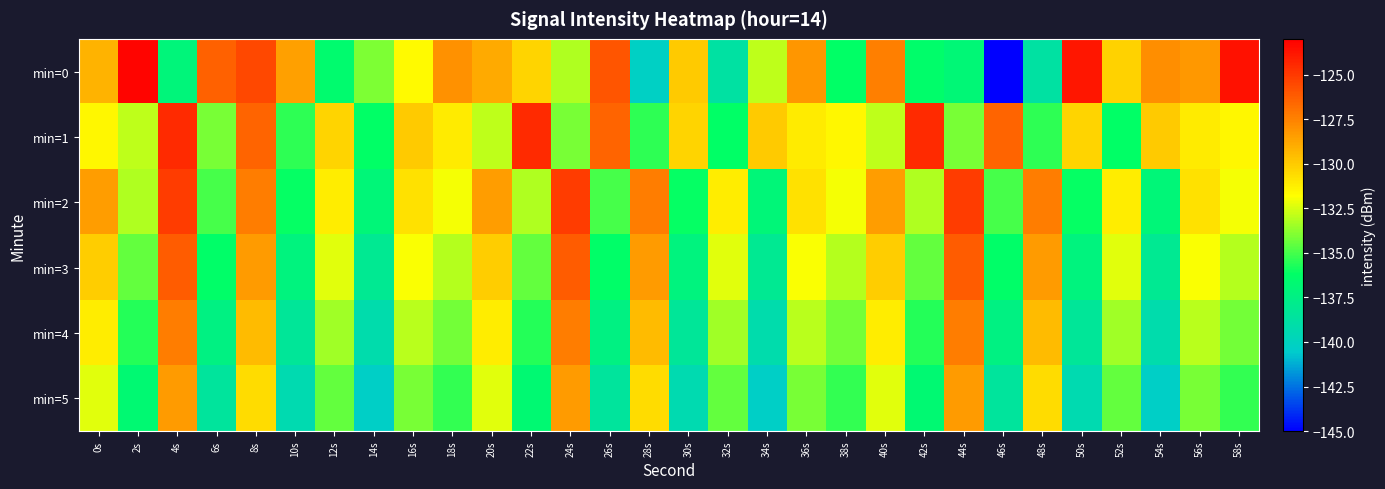

Reading left to right, what are all the values shown in this chart?

min=0: 0s=-129.3	2s=-123.2	4s=-137.1	6s=-126.4	8s=-125.5	10s=-128.5	12s=-136.6	14s=-134.0	16s=-131.6	18s=-128.0	20s=-128.9	22s=-130.4	24s=-133.2	26s=-126.0	28s=-140.2	30s=-130.0	32s=-138.8	34s=-133.0	36s=-128.2	38s=-136.2	40s=-127.4	42s=-136.4	44s=-136.9	46s=-145.0	48s=-138.8	50s=-123.8	52s=-130.3	54s=-127.9	56s=-128.3	58s=-123.6
min=1: 0s=-131.5	2s=-132.9	4s=-124.5	6s=-134.1	8s=-126.4	10s=-135.5	12s=-130.4	14s=-136.2	16s=-130.0	18s=-131.1	20s=-132.9	22s=-124.5	24s=-134.1	26s=-126.4	28s=-135.5	30s=-130.4	32s=-136.2	34s=-130.0	36s=-131.1	38s=-131.5	40s=-132.9	42s=-124.5	44s=-134.1	46s=-126.4	48s=-135.5	50s=-130.4	52s=-136.2	54s=-130.0	56s=-131.1	58s=-131.5
min=2: 0s=-128.5	2s=-133.2	4s=-125.1	6s=-135.0	8s=-127.3	10s=-136.1	12s=-131.2	14s=-137.0	16s=-130.8	18s=-132.0	20s=-128.5	22s=-133.2	24s=-125.1	26s=-135.0	28s=-127.3	30s=-136.1	32s=-131.2	34s=-137.0	36s=-130.8	38s=-132.0	40s=-128.5	42s=-133.2	44s=-125.1	46s=-135.0	48s=-127.3	50s=-136.1	52s=-131.2	54s=-137.0	56s=-130.8	58s=-132.0
min=3: 0s=-130.1	2s=-134.5	4s=-126.2	6s=-136.3	8s=-128.4	10s=-137.2	12s=-132.3	14s=-138.1	16s=-131.9	18s=-133.1	20s=-130.1	22s=-134.5	24s=-126.2	26s=-136.3	28s=-128.4	30s=-137.2	32s=-132.3	34s=-138.1	36s=-131.9	38s=-133.1	40s=-130.1	42s=-134.5	44s=-126.2	46s=-136.3	48s=-128.4	50s=-137.2	52s=-132.3	54s=-138.1	56s=-131.9	58s=-133.1
min=4: 0s=-131.2	2s=-135.6	4s=-127.3	6s=-137.4	8s=-129.5	10s=-138.3	12s=-133.4	14s=-139.2	16s=-133.0	18s=-134.2	20s=-131.2	22s=-135.6	24s=-127.3	26s=-137.4	28s=-129.5	30s=-138.3	32s=-133.4	34s=-139.2	36s=-133.0	38s=-134.2	40s=-131.2	42s=-135.6	44s=-127.3	46s=-137.4	48s=-129.5	50s=-138.3	52s=-133.4	54s=-139.2	56s=-133.0	58s=-134.2
min=5: 0s=-132.3	2s=-136.7	4s=-128.4	6s=-138.5	8s=-130.6	10s=-139.4	12s=-134.5	14s=-140.3	16s=-134.1	18s=-135.3	20s=-132.3	22s=-136.7	24s=-128.4	26s=-138.5	28s=-130.6	30s=-139.4	32s=-134.5	34s=-140.3	36s=-134.1	38s=-135.3	40s=-132.3	42s=-136.7	44s=-128.4	46s=-138.5	48s=-130.6	50s=-139.4	52s=-134.5	54s=-140.3	56s=-134.1	58s=-135.3